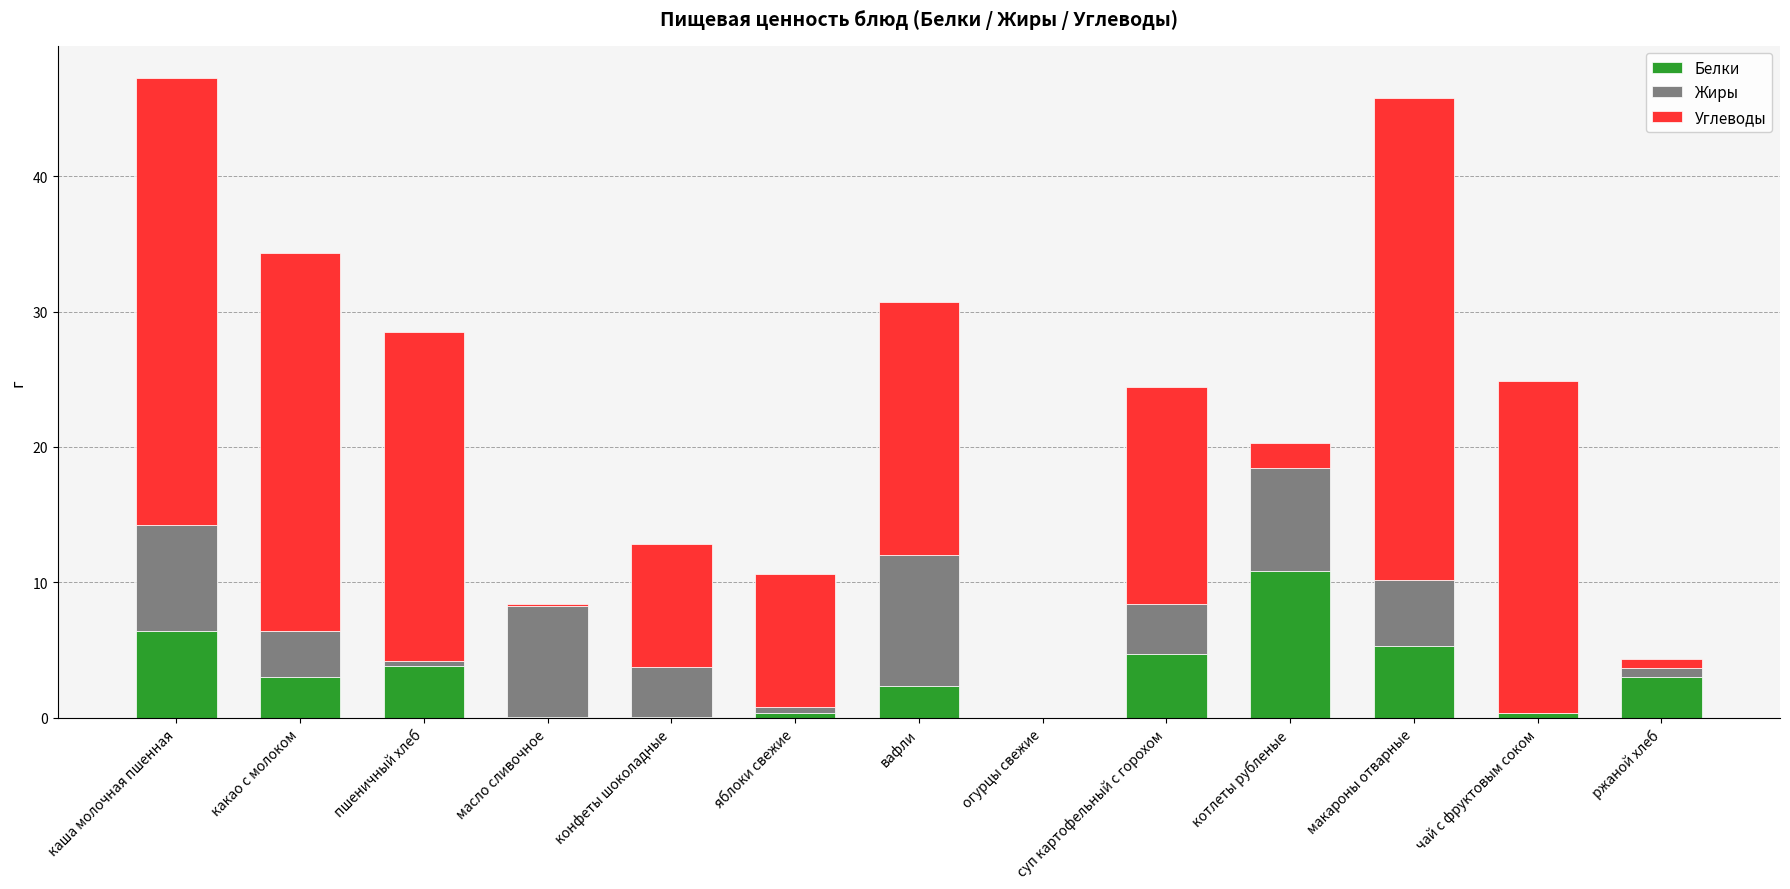

What is the total value across all series at суп картофельный с горохом?

24.4